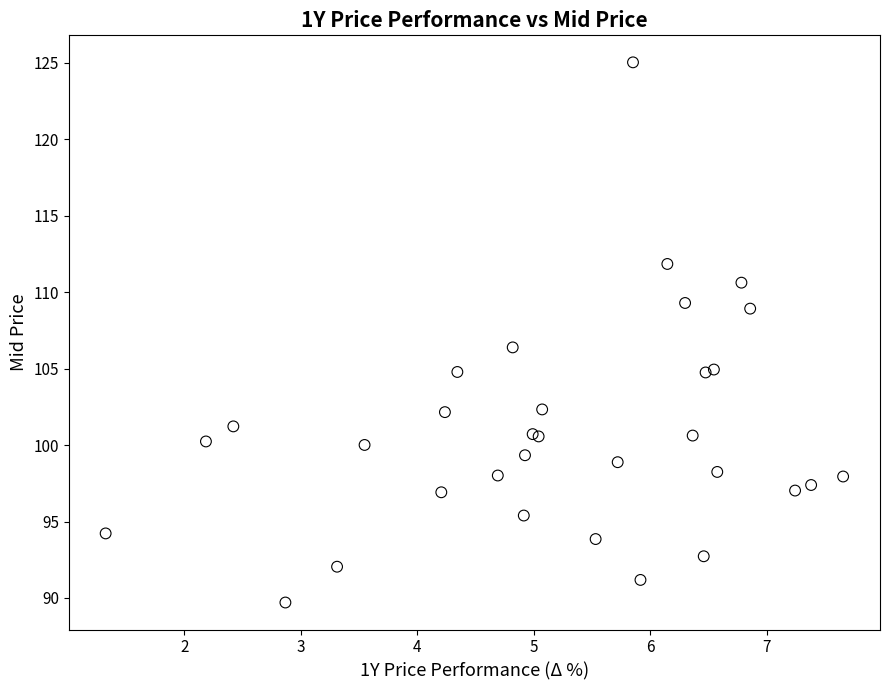

What Y value in the scatter plot is closest to 107?

106.4